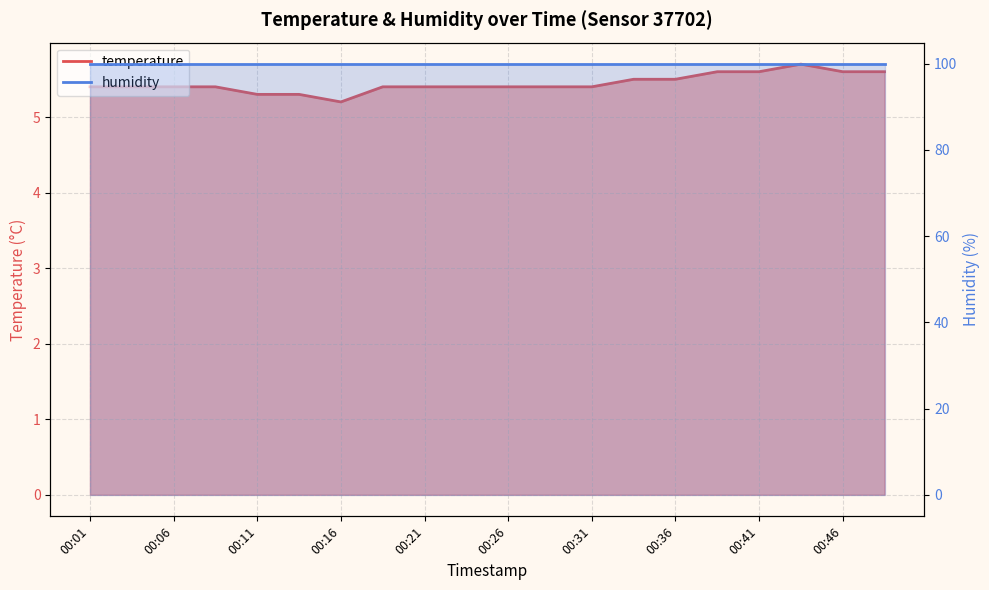

What is the change in value from 00:11 to 00:26?

+0.1